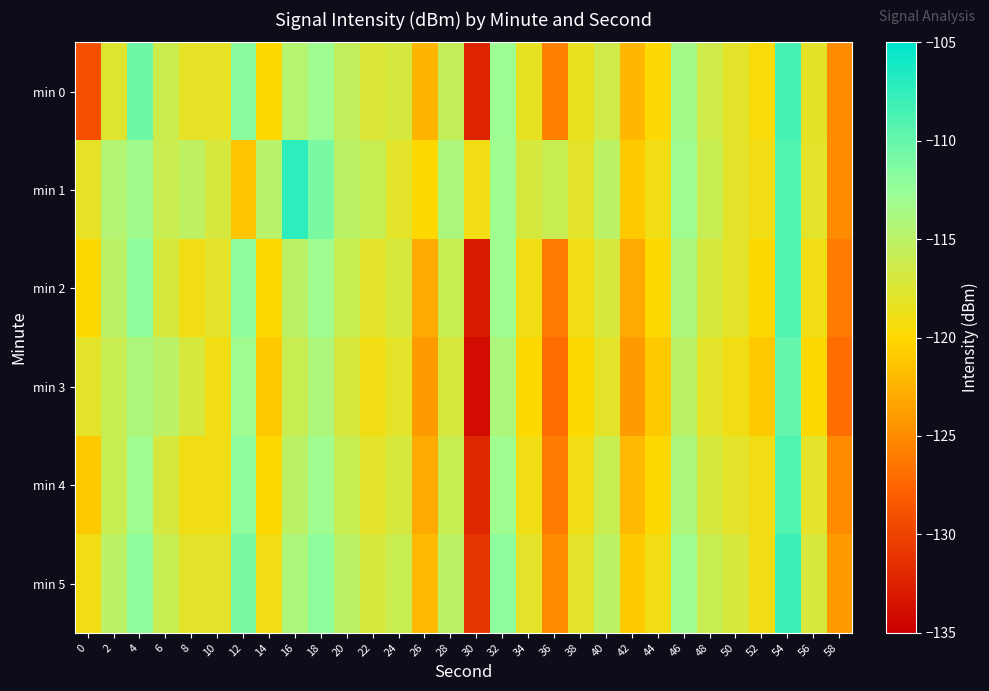

Rank the series by their maximum value, from highest to lowest.

min 1, min 5, min 0, min 2, min 4, min 3